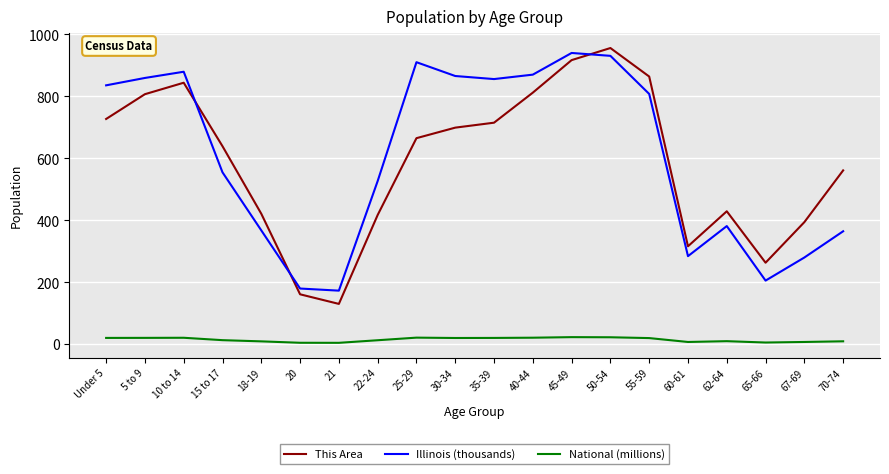

True or false: National (millions) and Illinois (thousands) intersect in this chart.

False